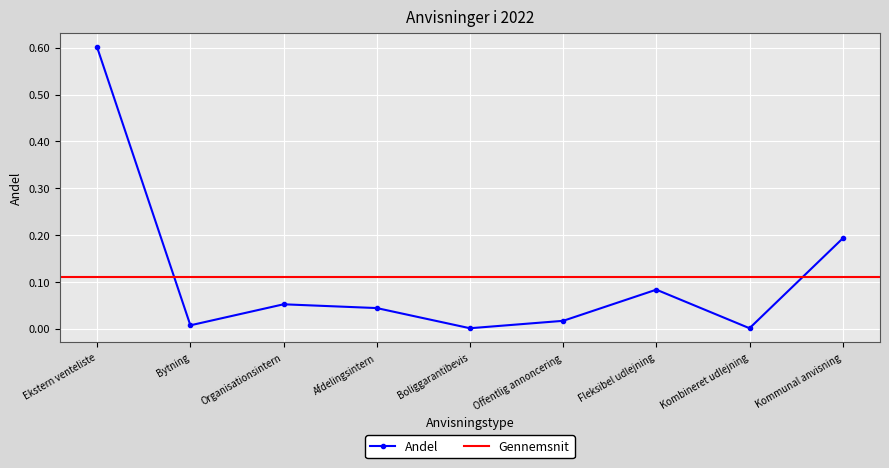

True or false: there are more than 1 points higher than both neighbors.

True